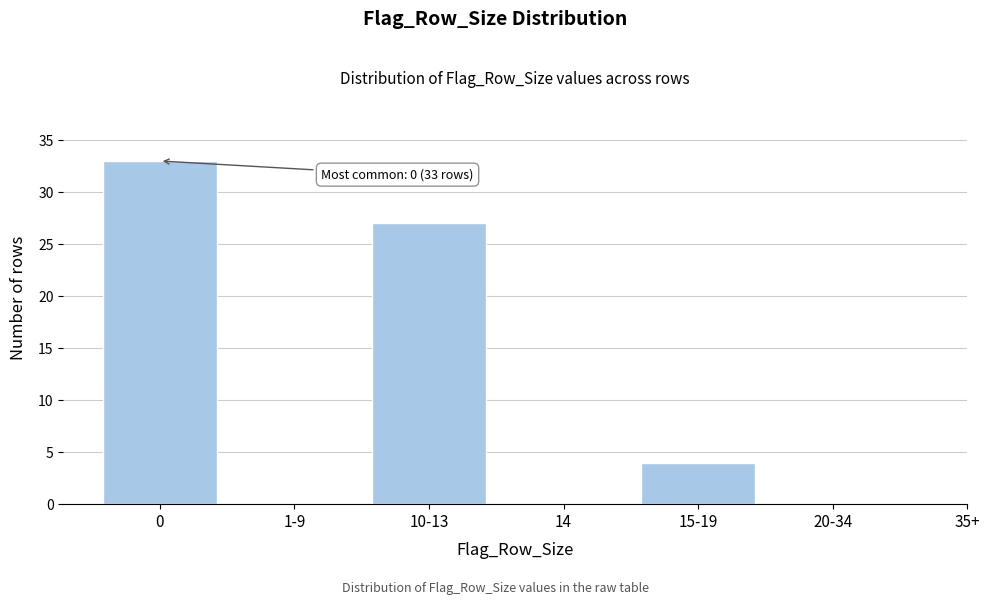

Reading right to left, transcribe all the data shown in this chart.

20-34=0	15-19=4	14=0	10-13=27	1-9=0	0=33